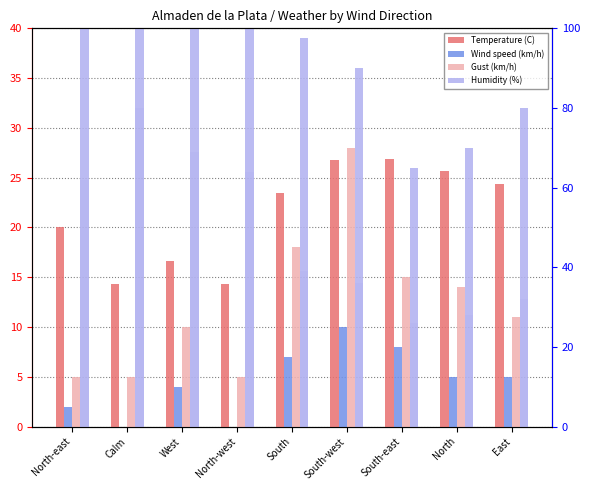

Which series changed the most between West and South-west?

Humidity (%)